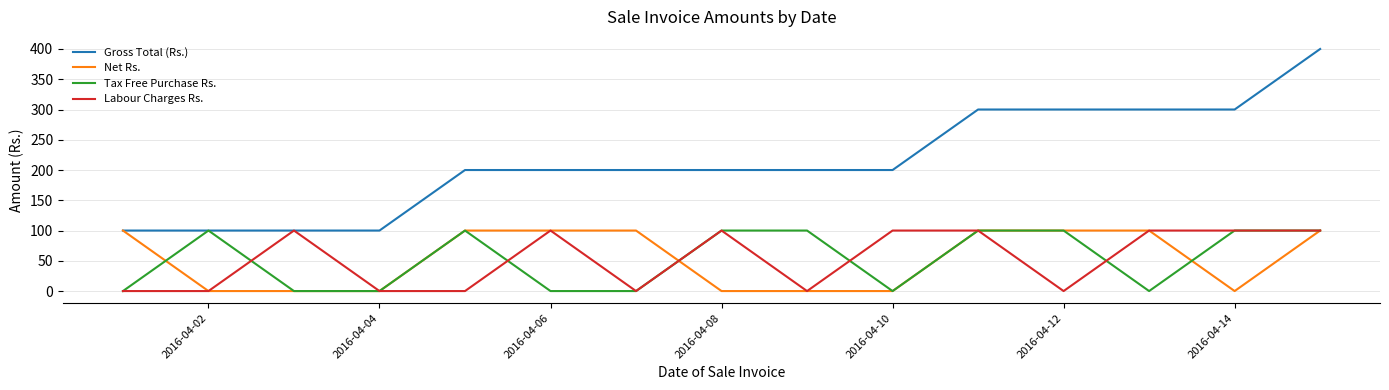

How many lines are shown in the chart?

4